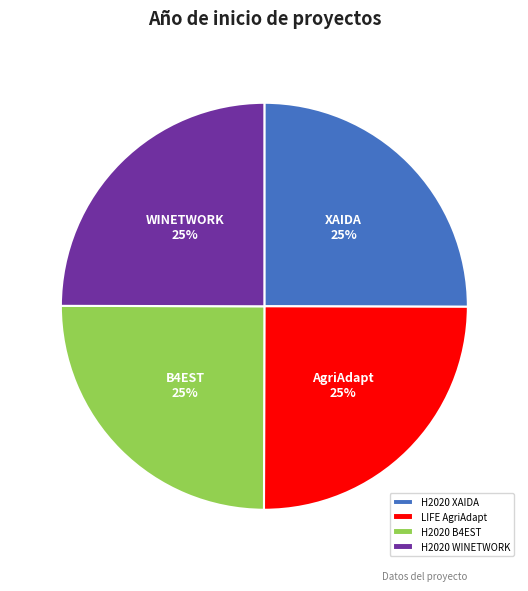

Is there a majority slice in this chart?

No